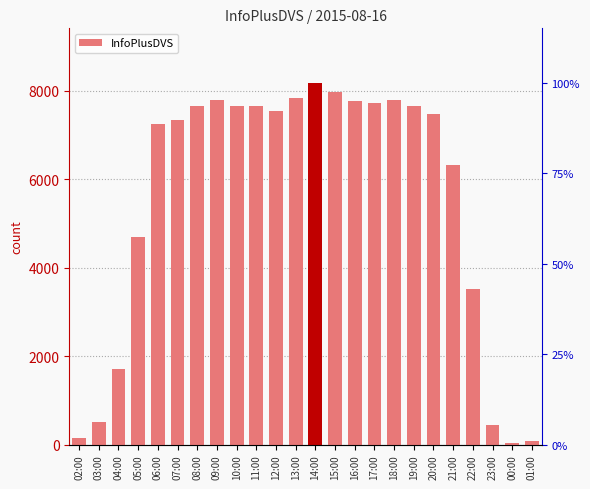

What is the change in value from 12:00 to 19:00?

+131